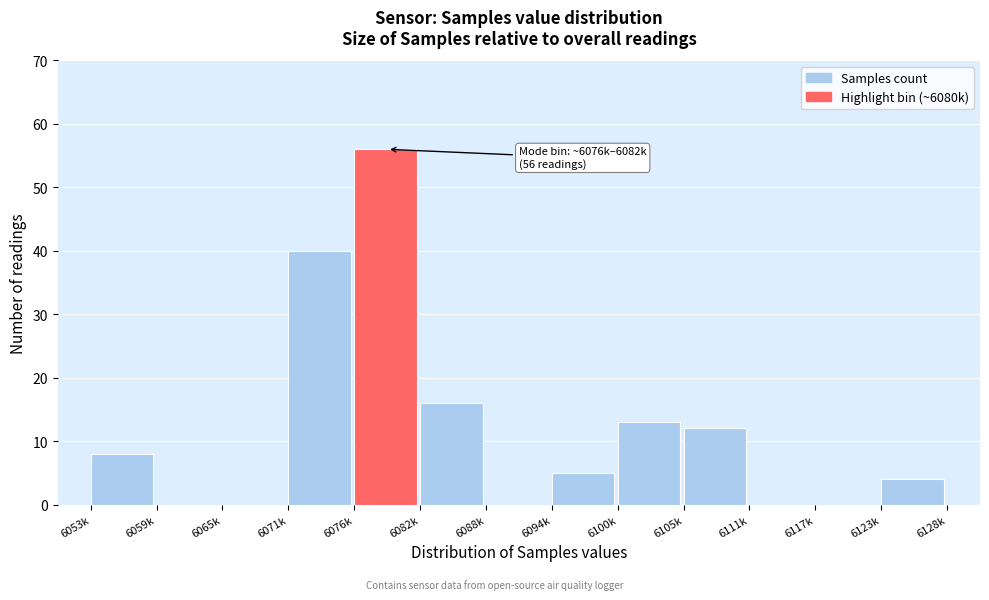

Reading left to right, list all the values displayed in this chart.

6053k=8	6059k=0	6065k=0	6071k=40	6076k=56	6082k=16	6088k=0	6094k=5	6100k=13	6105k=12	6111k=0	6117k=0	6123k=4